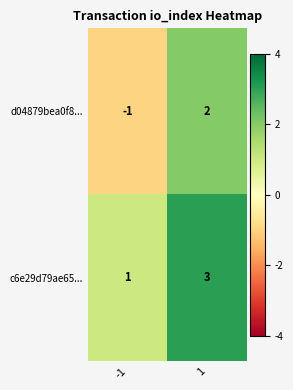

Which series has the widest spread of values?

d04879bea0f8...